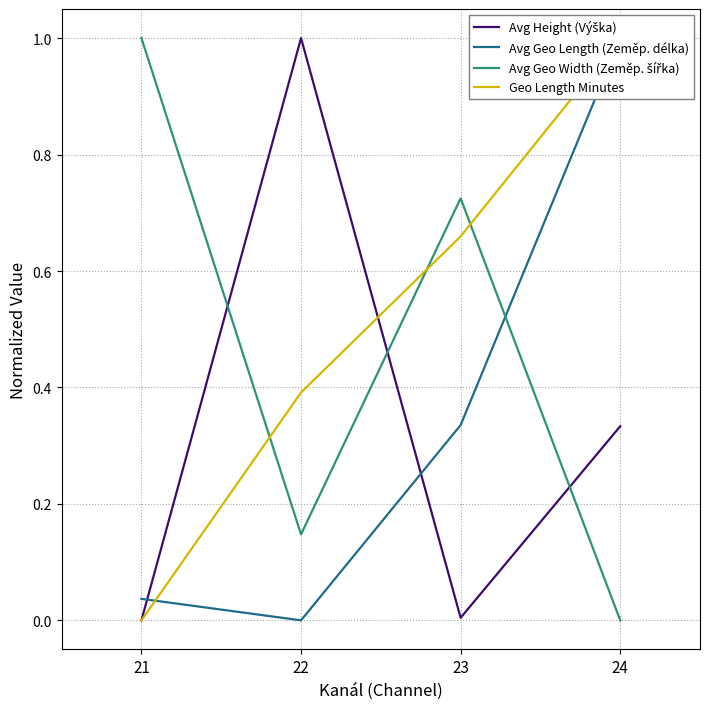

Which category has the lowest value in the Avg Geo Width (Zeměp. šířka) series?

24